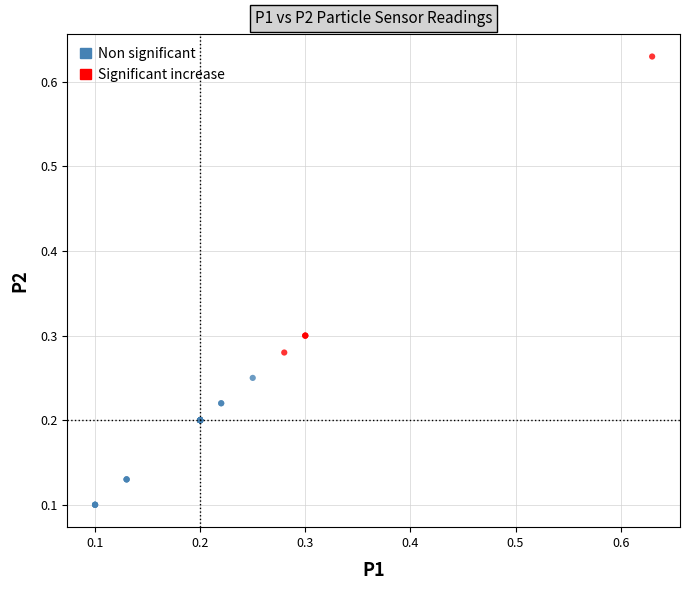

Which series reaches the maximum Y coordinate?

Significant increase